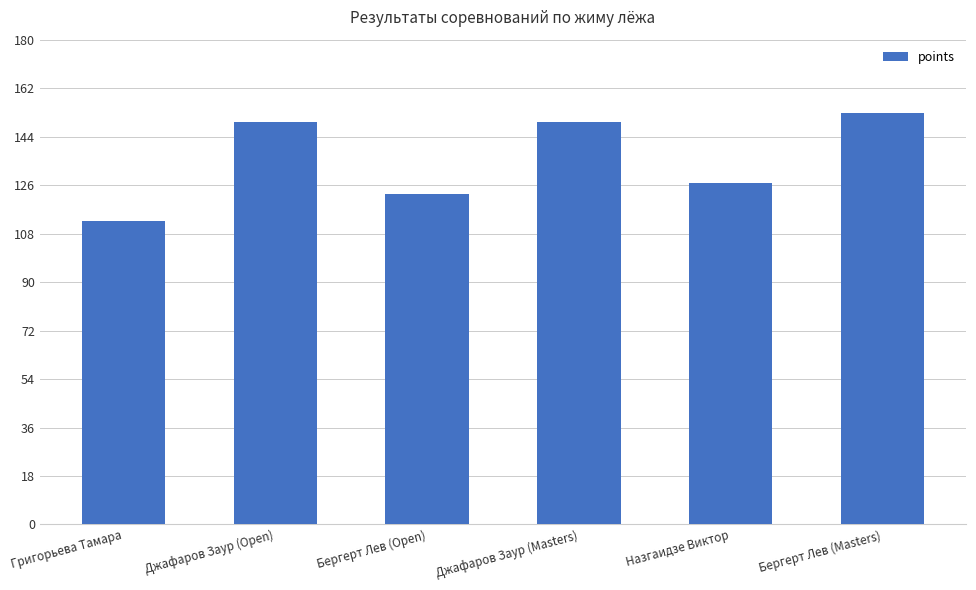

What is the difference between the maximum and minimum values?

40.2